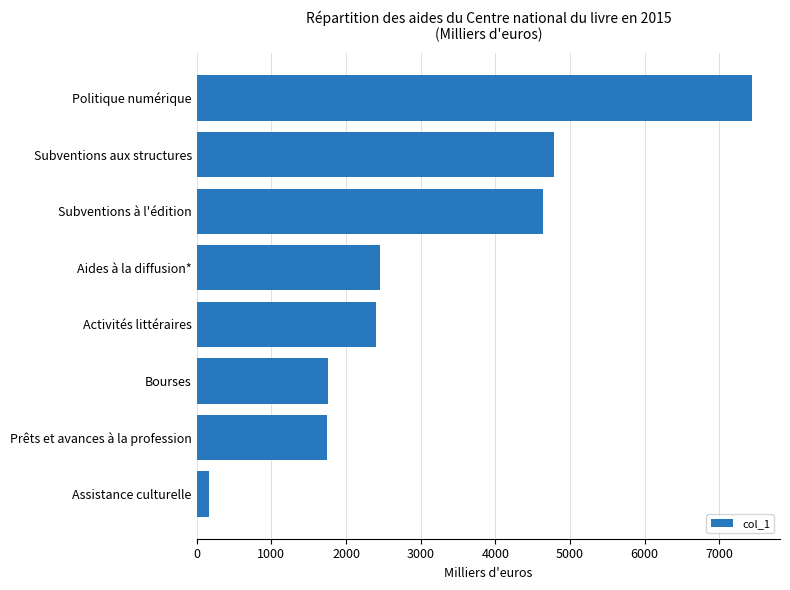

What is the difference between the second highest and second lowest values?

3040